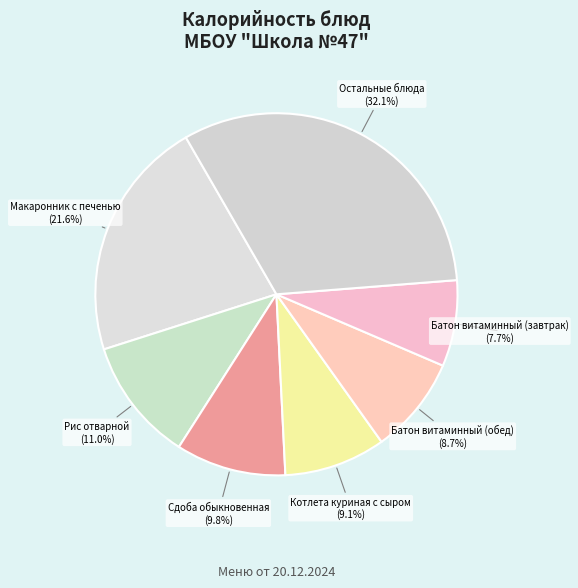

Which category has the biggest portion of the pie?

Остальные блюда